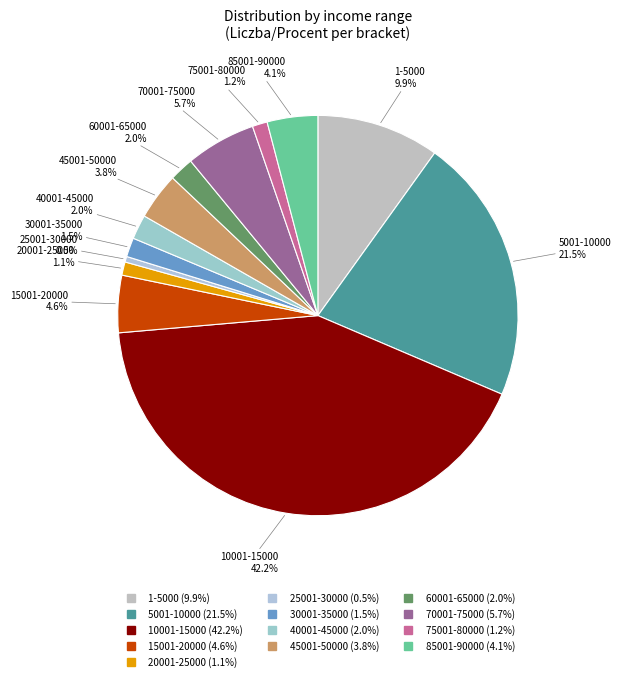

Which category has the biggest portion of the pie?

10001-15000